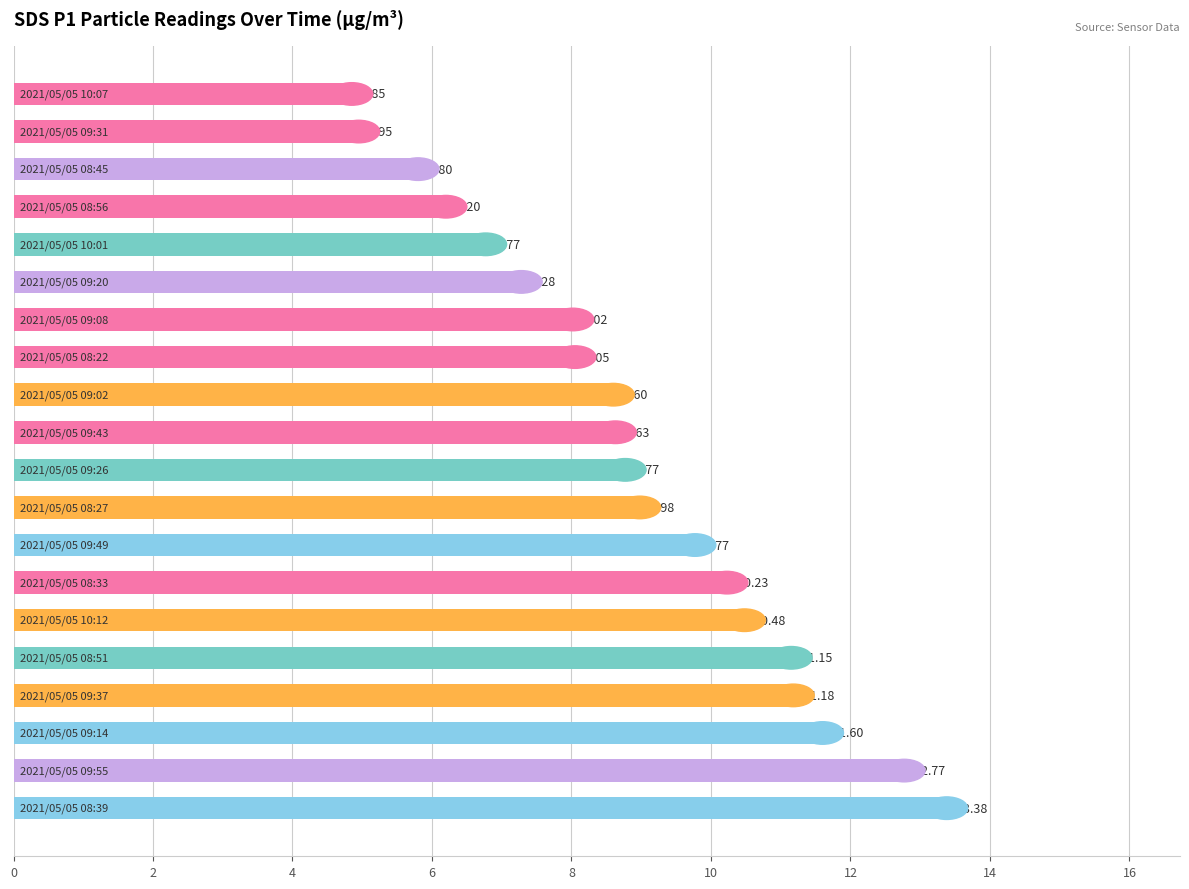

What is the sum of all values?

177.5